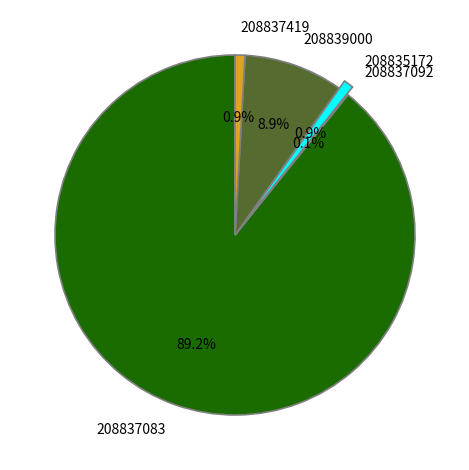

Do 208837419 and 208835172 together represent more than half of the pie?

No